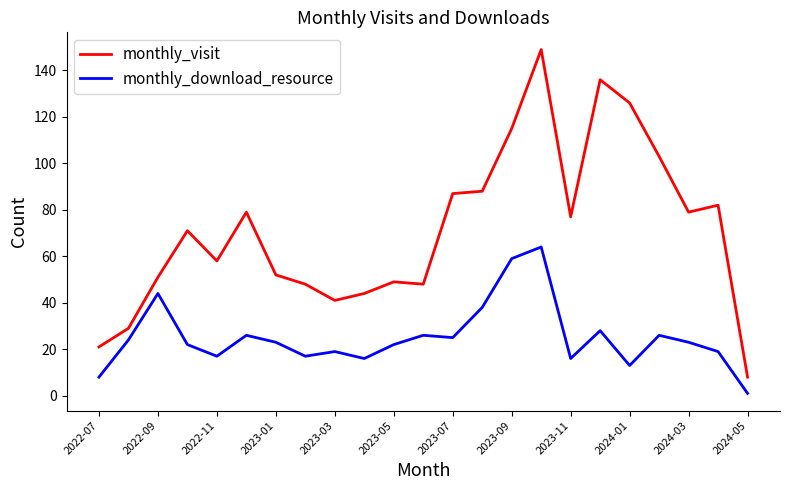

What is the smallest value displayed?

1